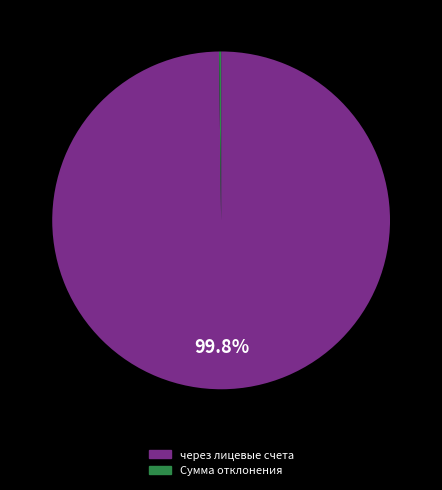

What is the majority slice?

через лицевые счета